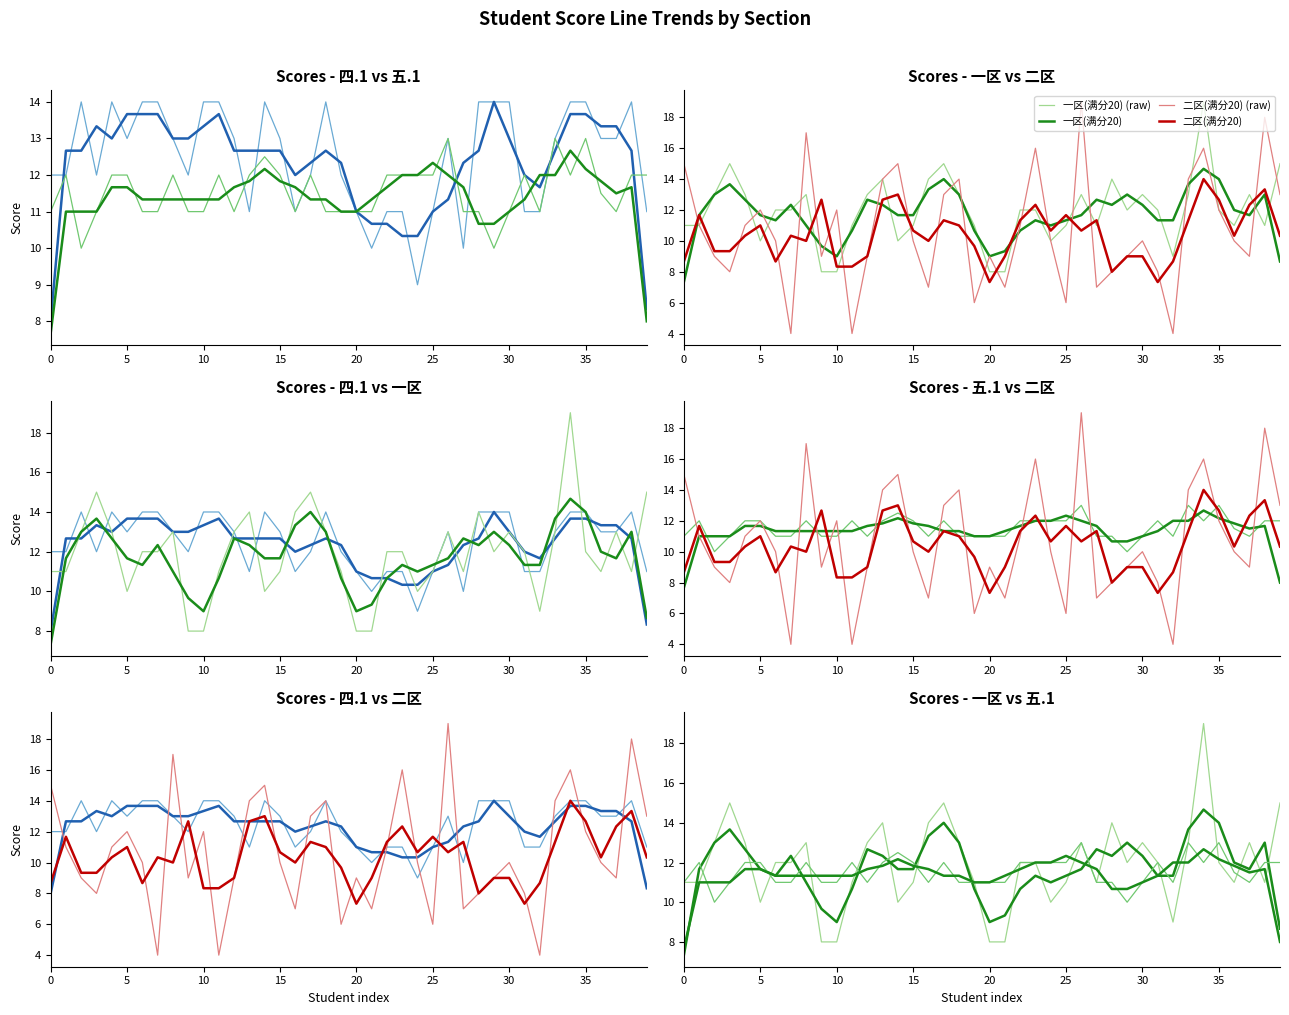

True or false: 五.1(15分) has a value of 7.2 at 孙艺菲.

False